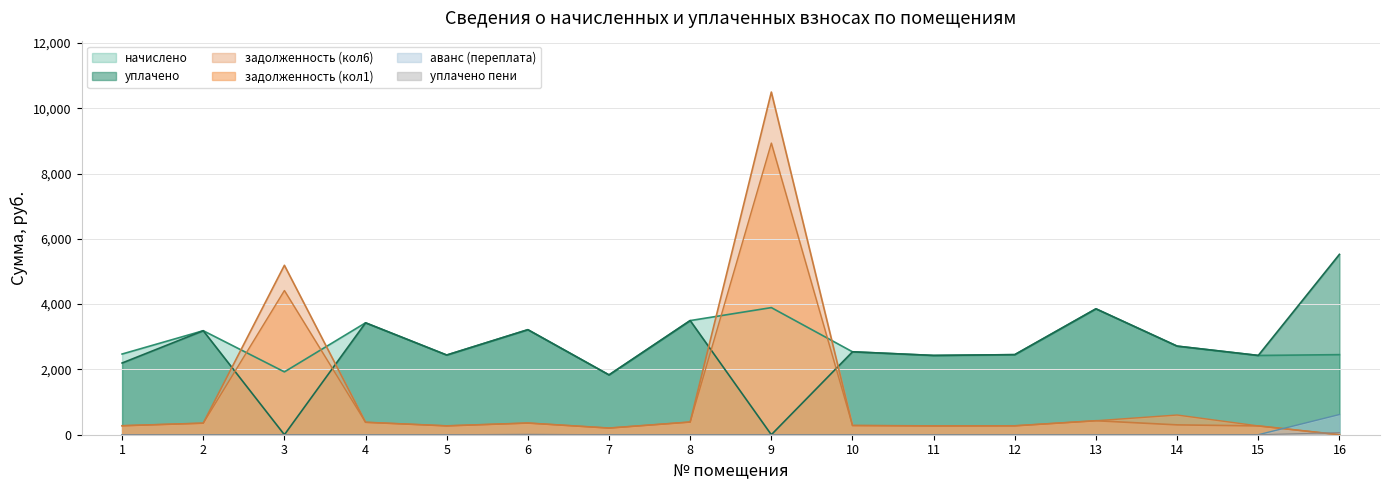

List the labels in order of задолженность (кол1) value, largest first.

9, 3, 14, 13, 8, 4, 6, 2, 10, 1, 12, 5, 11, 15, 7, 16